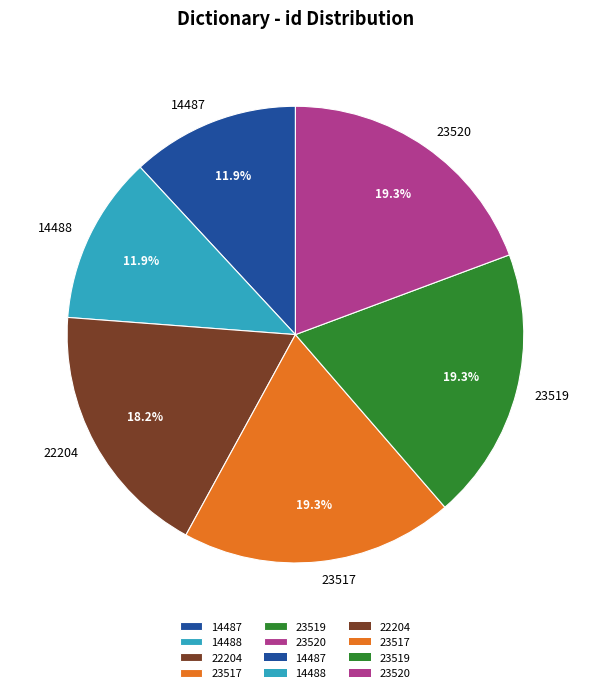

Does 23517 account for over 50% of the chart?

No